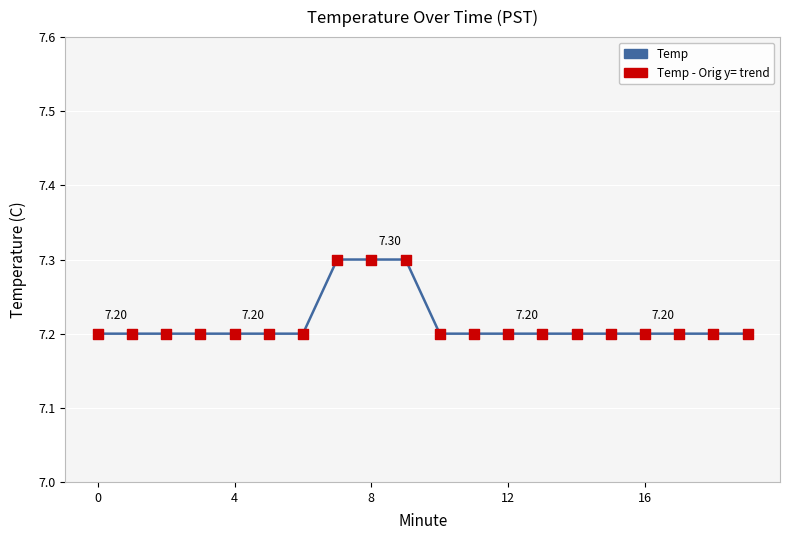

How many lines are shown in the chart?

1